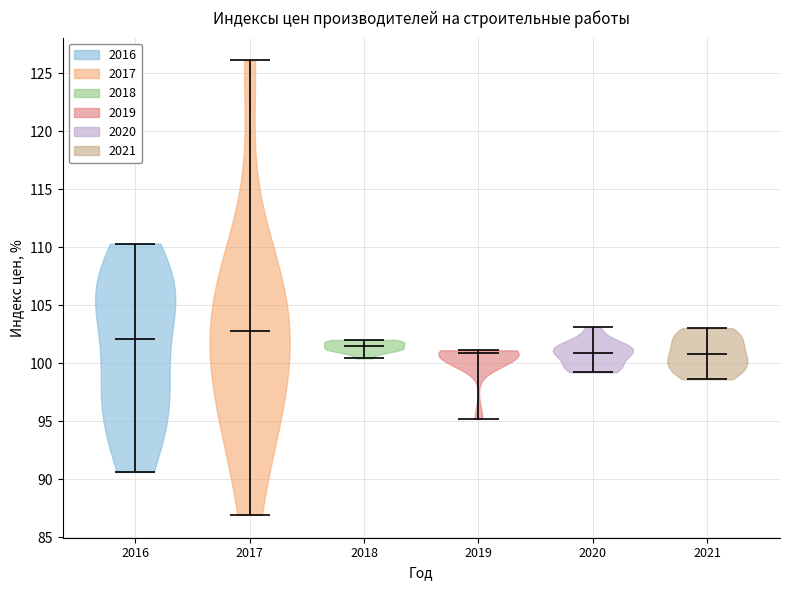

Reading left to right, read every violin against the y-axis: where its median line is, and the lowest and highest points it reaches. The values are not printed on the chart, so give them approximately, as read against the axis.

2016: median line 102.0, lowest point 90.5, highest point 110.5
2017: median line 103.0, lowest point 87.0, highest point 126.0
2018: median line 101.5, lowest point 100.5, highest point 102.0
2019: median line 101.0, lowest point 95.0, highest point 101.0
2020: median line 101.0, lowest point 99.0, highest point 103.0
2021: median line 101.0, lowest point 98.5, highest point 103.0